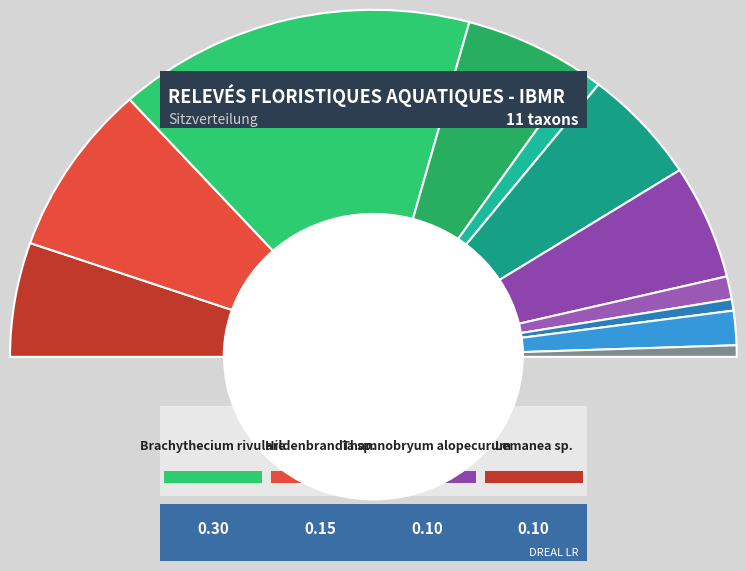

How many slices are in this pie chart?

11